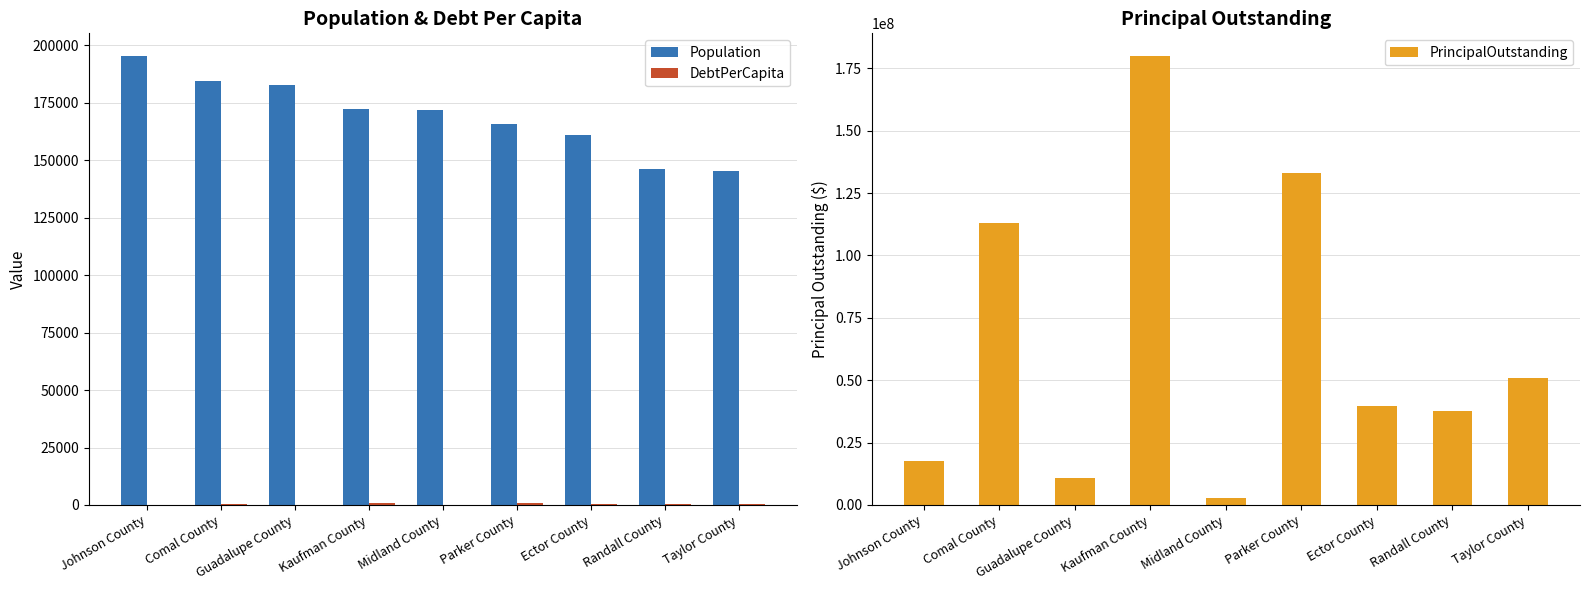

Are the bars grouped side by side (vs. stacked)?

Yes